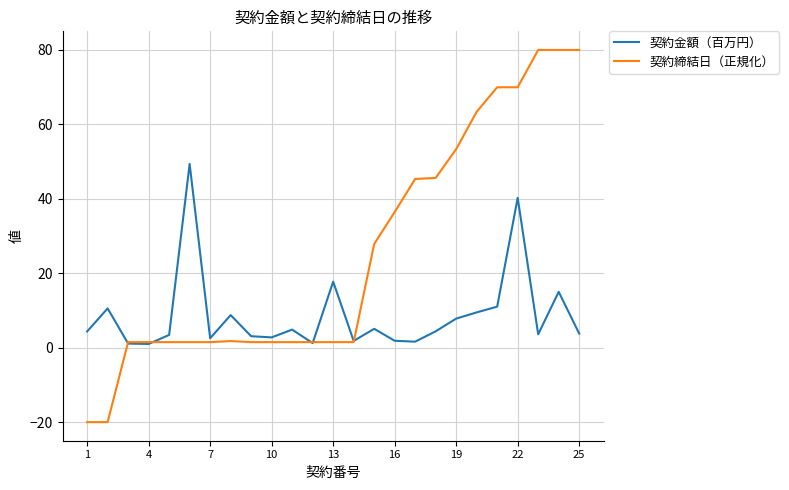

Which series has the largest range (max minus min)?

契約締結日（正規化）